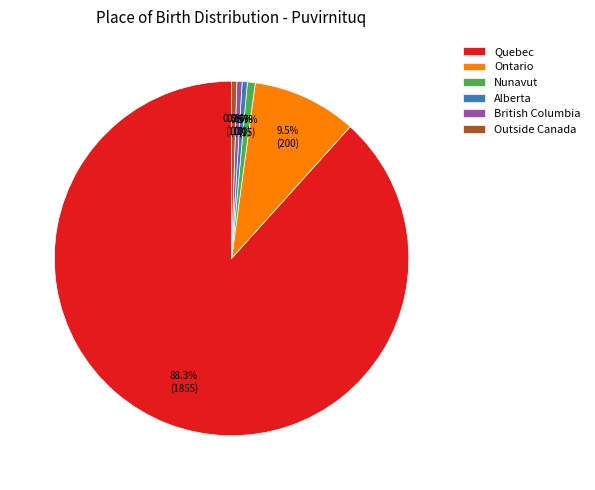

True or false: Ontario accounts for 1% of the total.

False